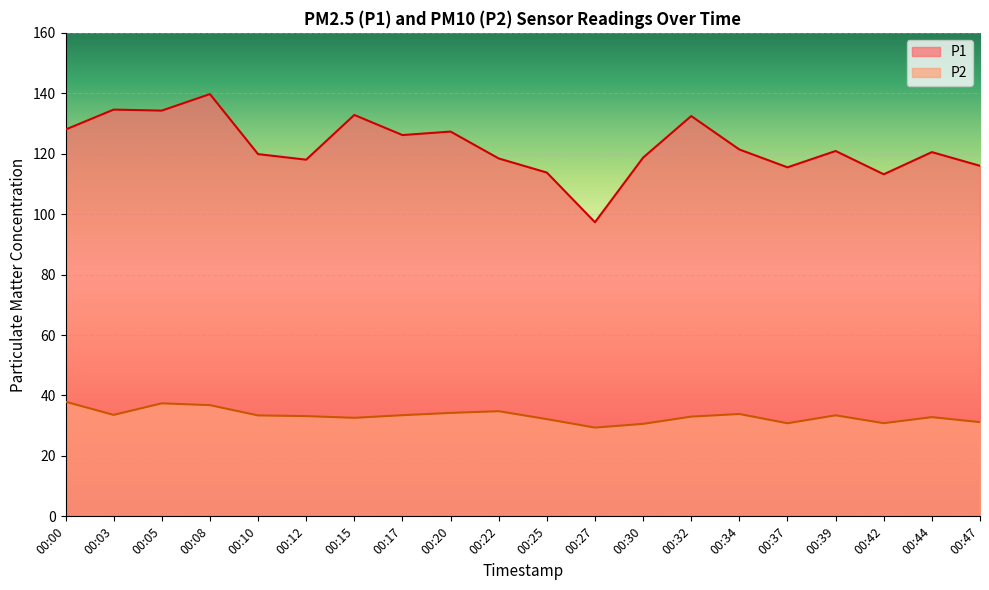

What is the average value of the P2 series?

33.3